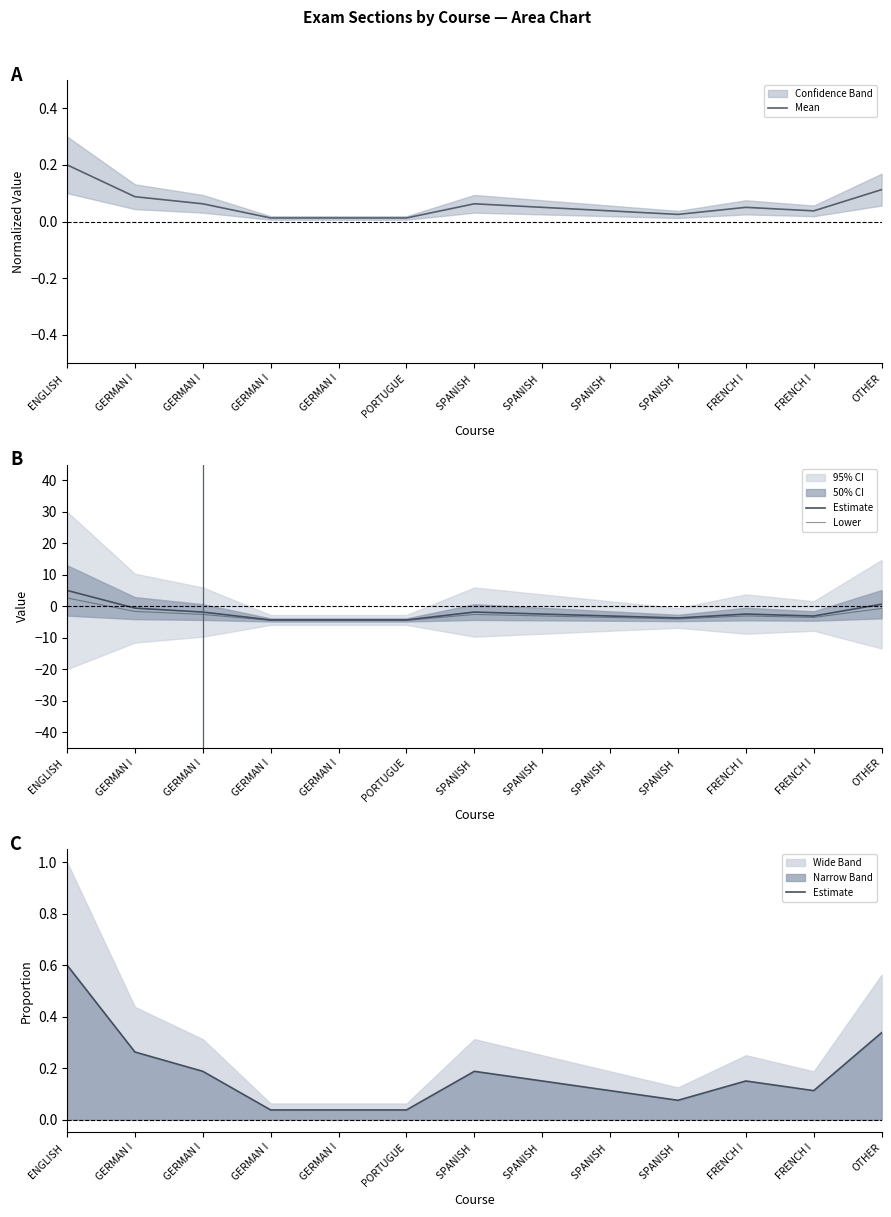

What is the average value of the Lower series?

-2.8